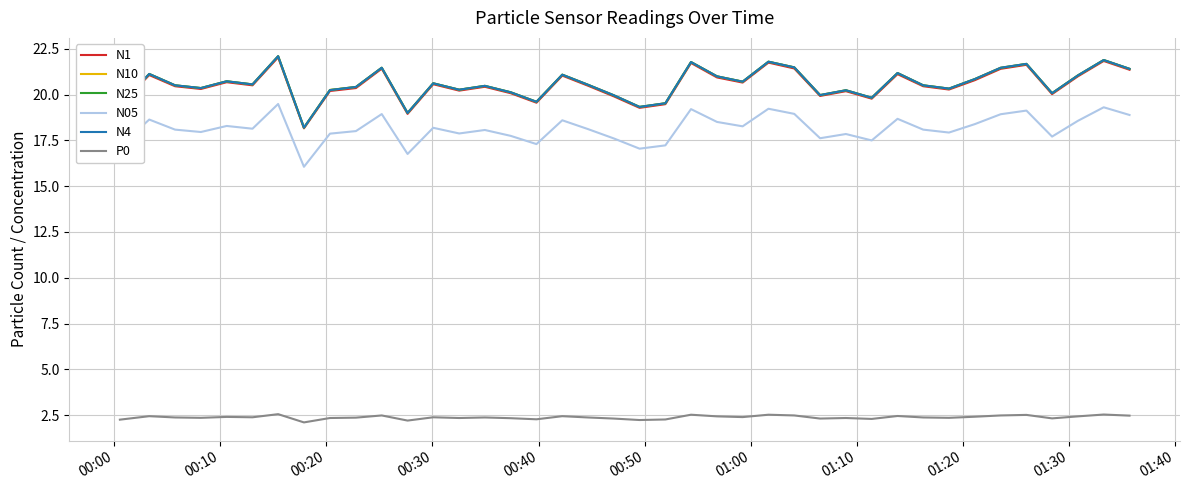

True or false: N05 and N25 cross at least once.

False